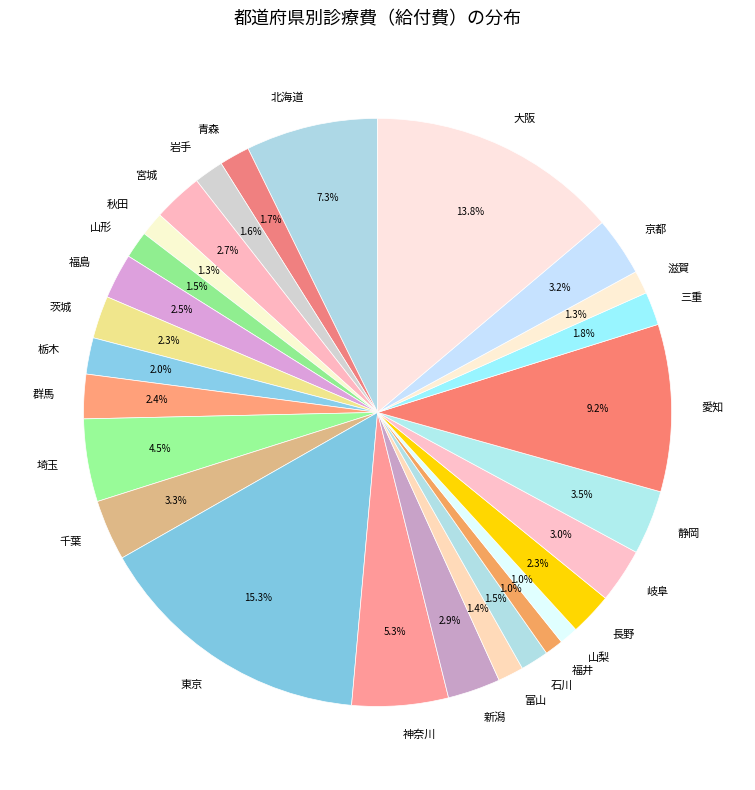

To the nearest percent, what is the combined percentage of 石川 and 千葉?

5%